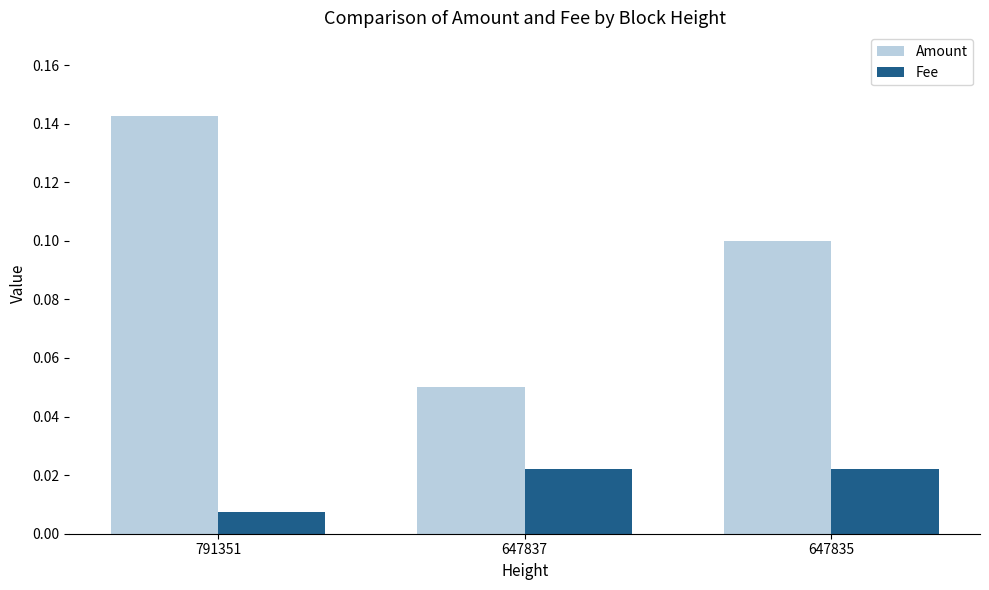

How many bars are there in each group?

2